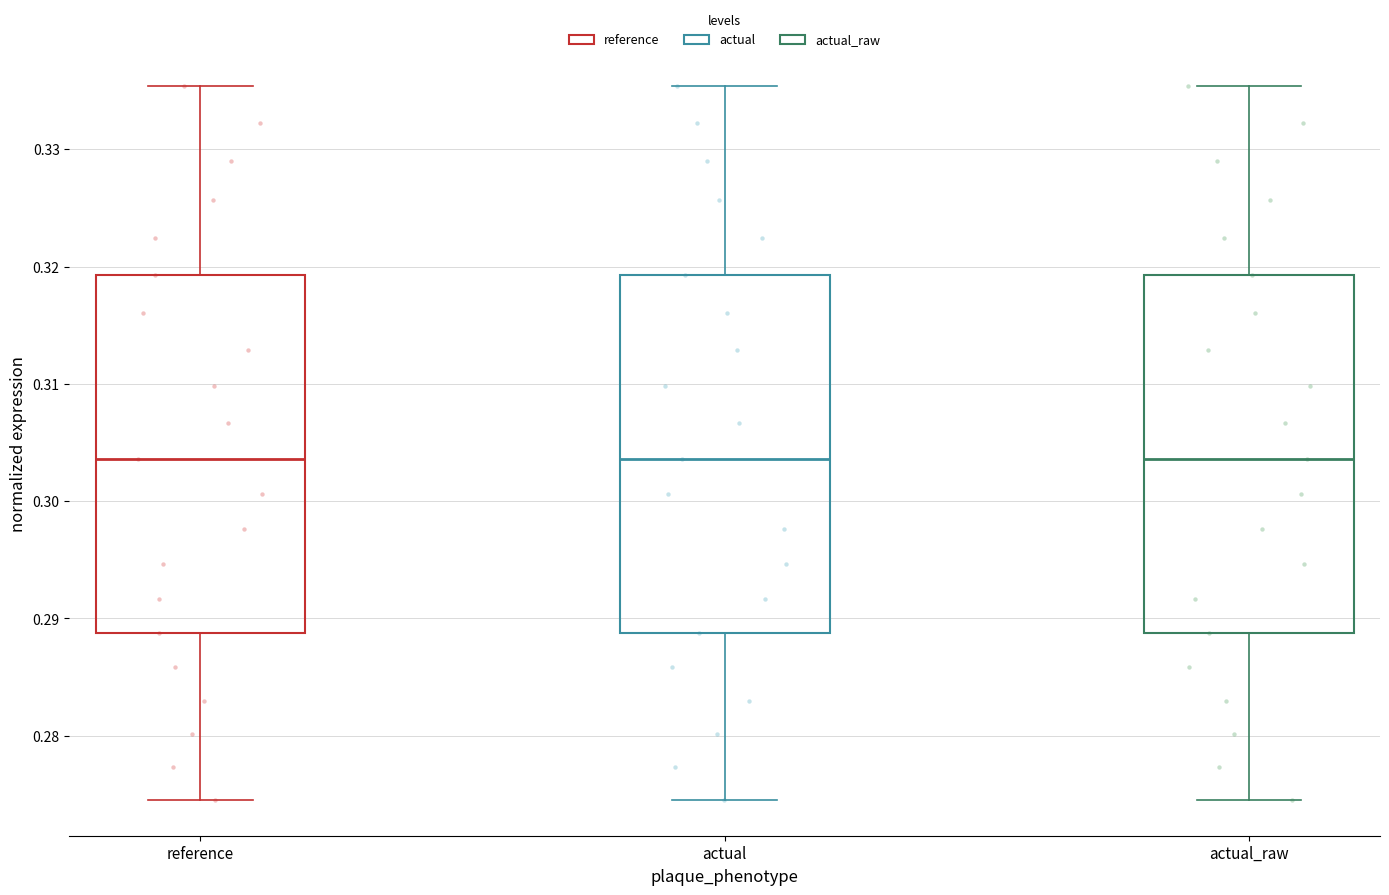

Where does the lower whisker of the box for reference end on the y-axis? The values are not printed on the chart, so give them approximately, as read against the axis.

0.275